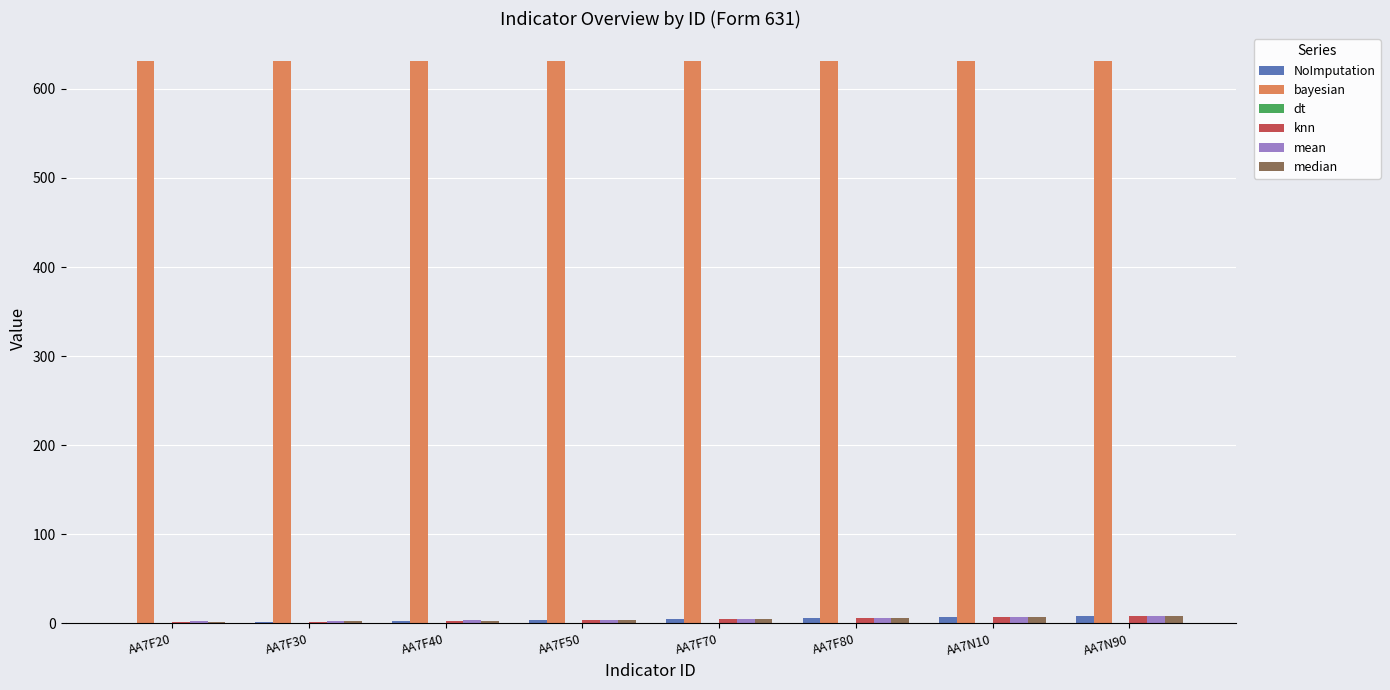

What is the maximum value shown in the chart?

631